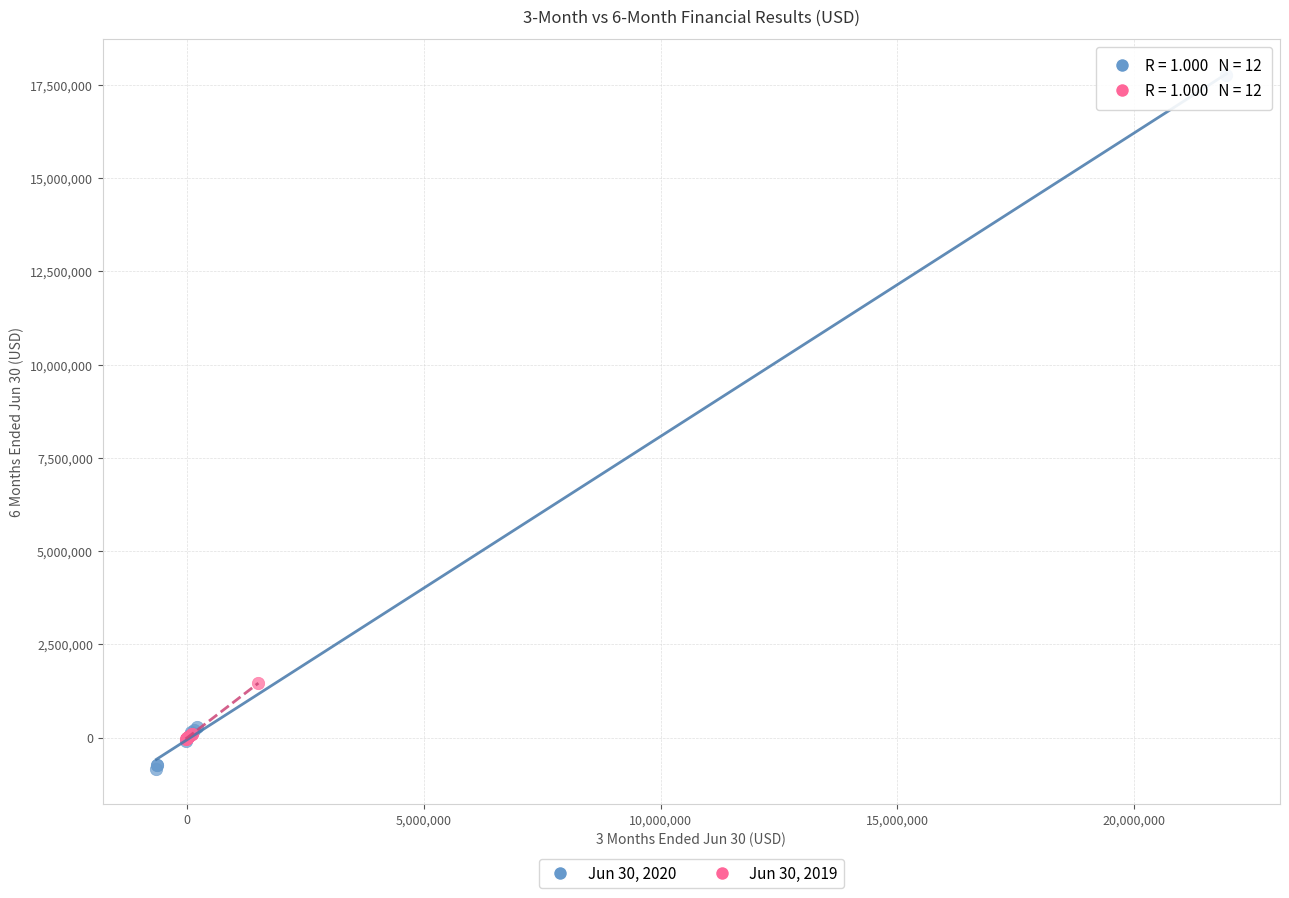

Which series has the widest spread of Y values?

Jun 30, 2020